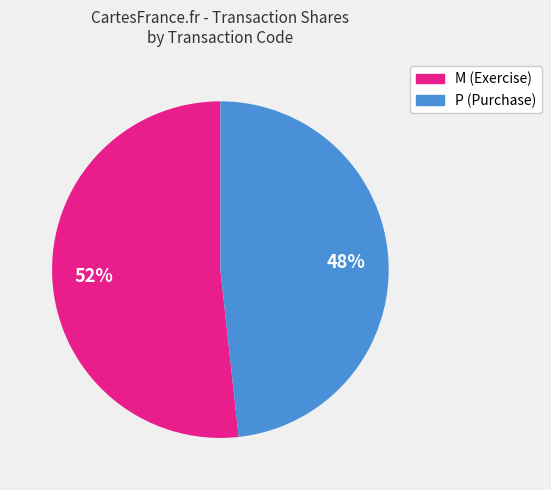

Rank the categories by value from highest to lowest.

M (Exercise), P (Purchase)